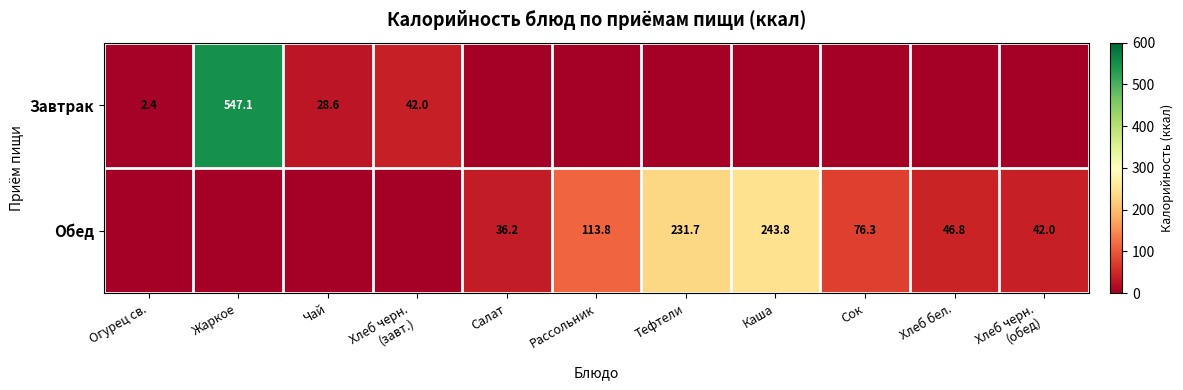

What is the sum of the Обед values at Салат and Хлеб бел.?

83.0